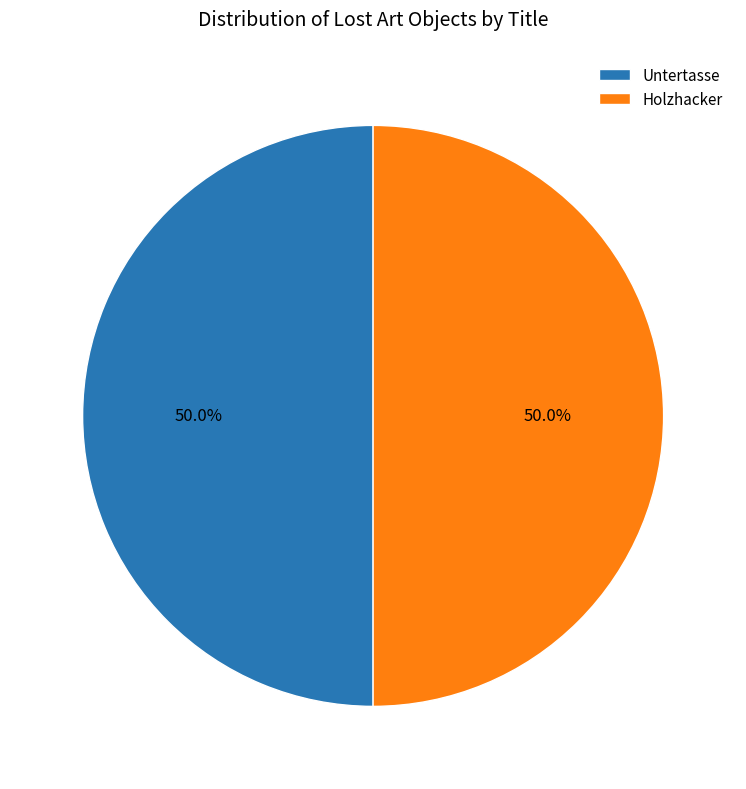

To the nearest percent, what portion does Holzhacker represent?

50%